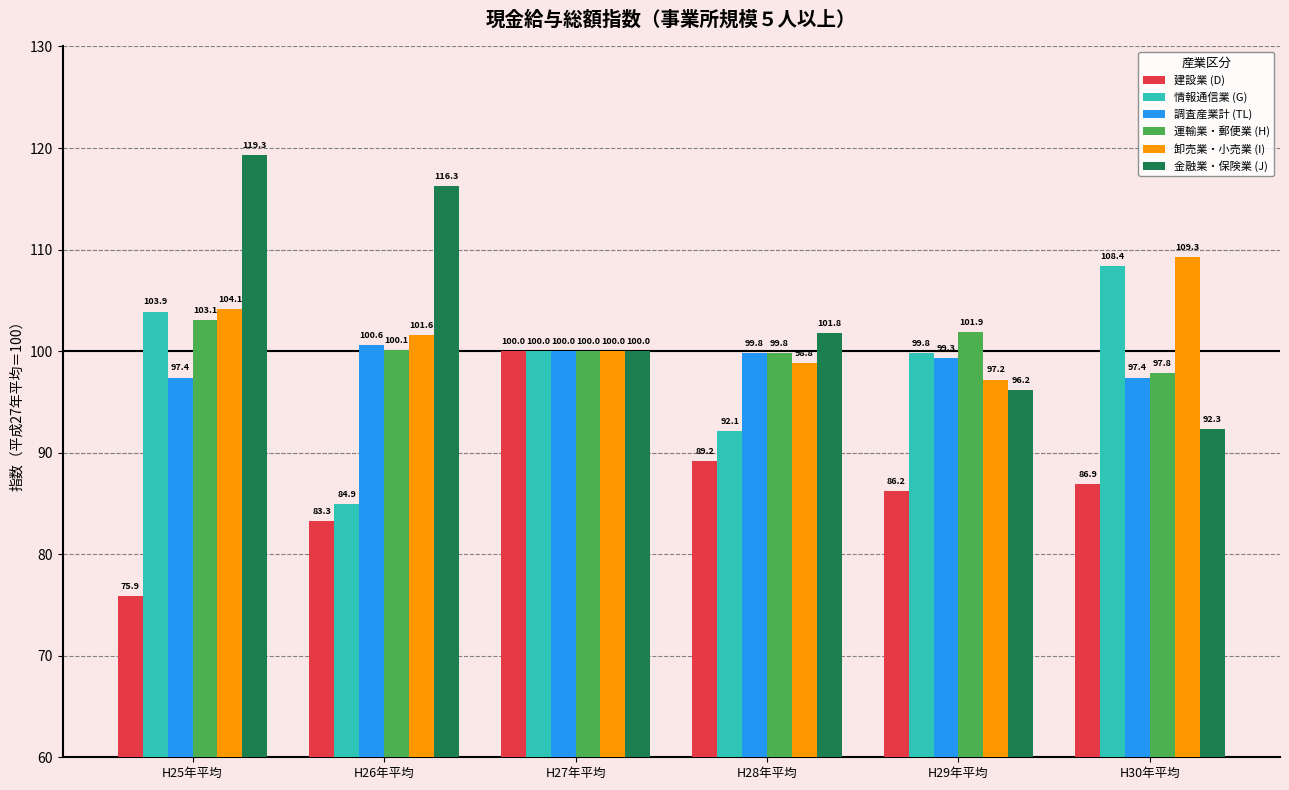

Is the value of 金融業・保険業 (J) at H25年平均 greater than the value of 卸売業・小売業 (I) at H29年平均?

Yes